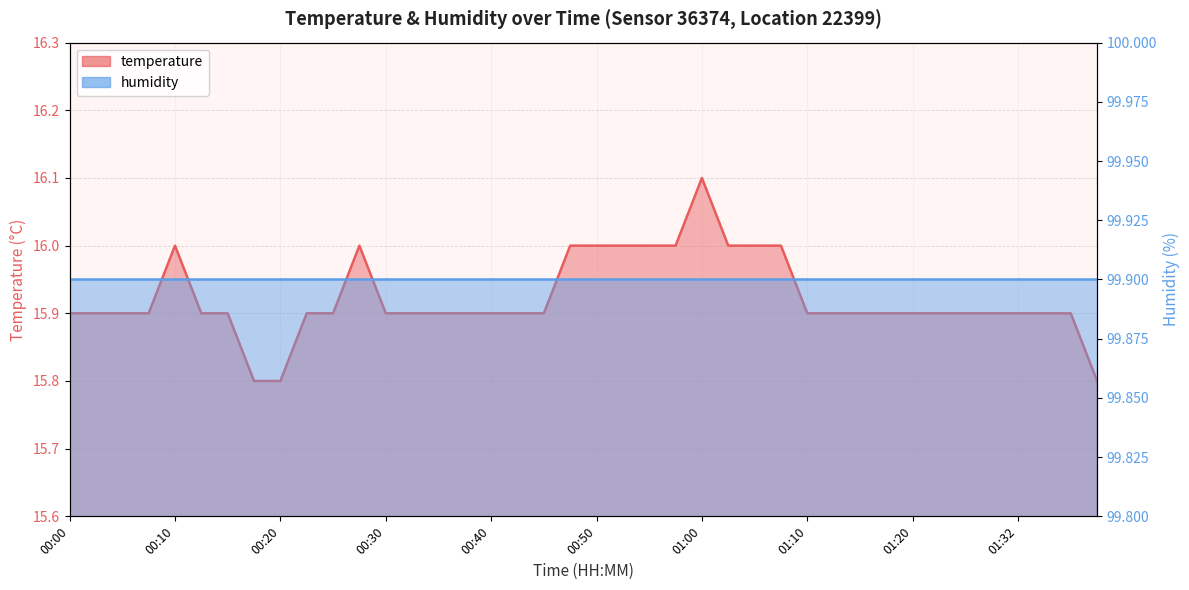

What is the sum of the values at 01:05 and 00:40?

31.9